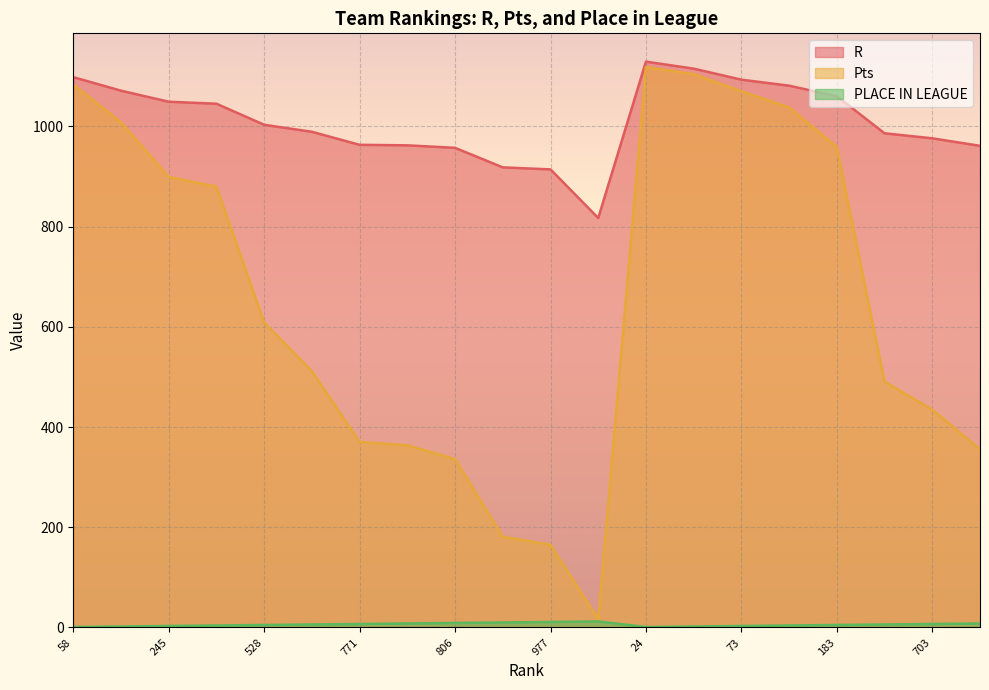

What position from the left is 104?

16